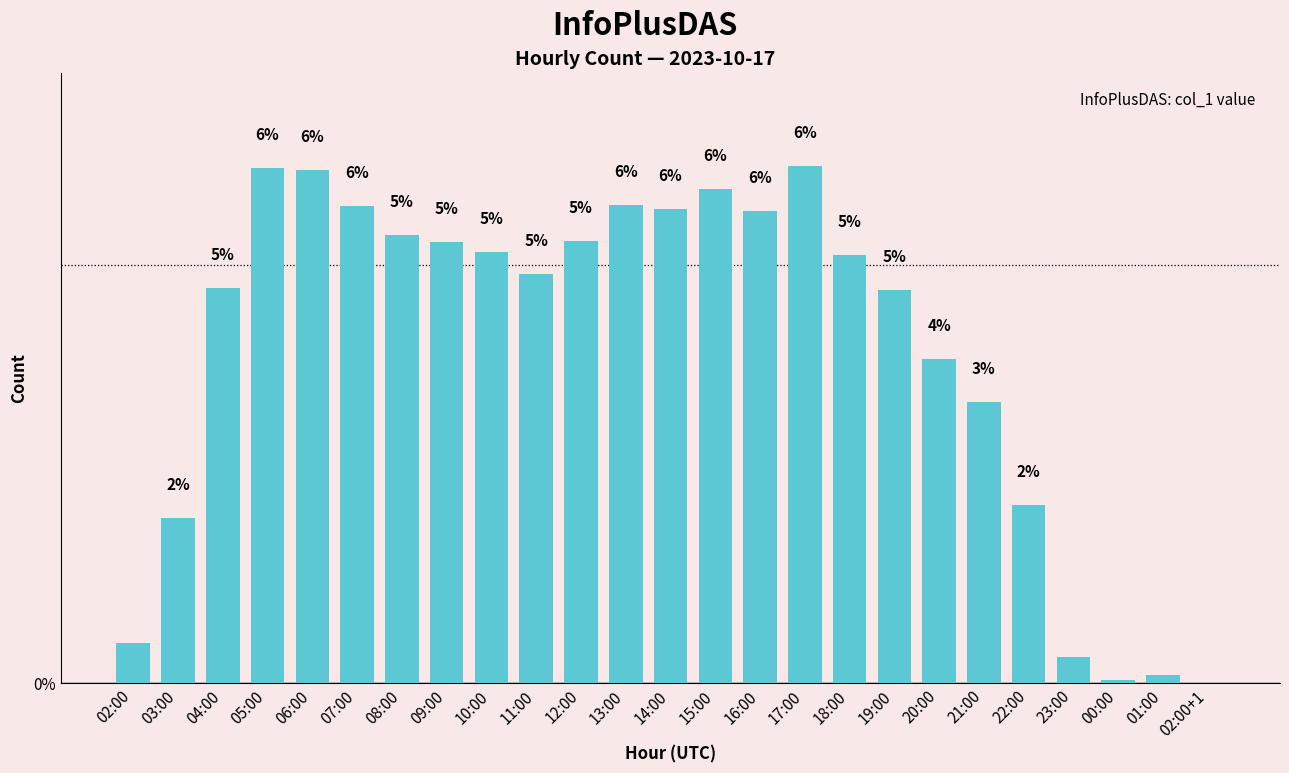

Are the bars horizontal?

No